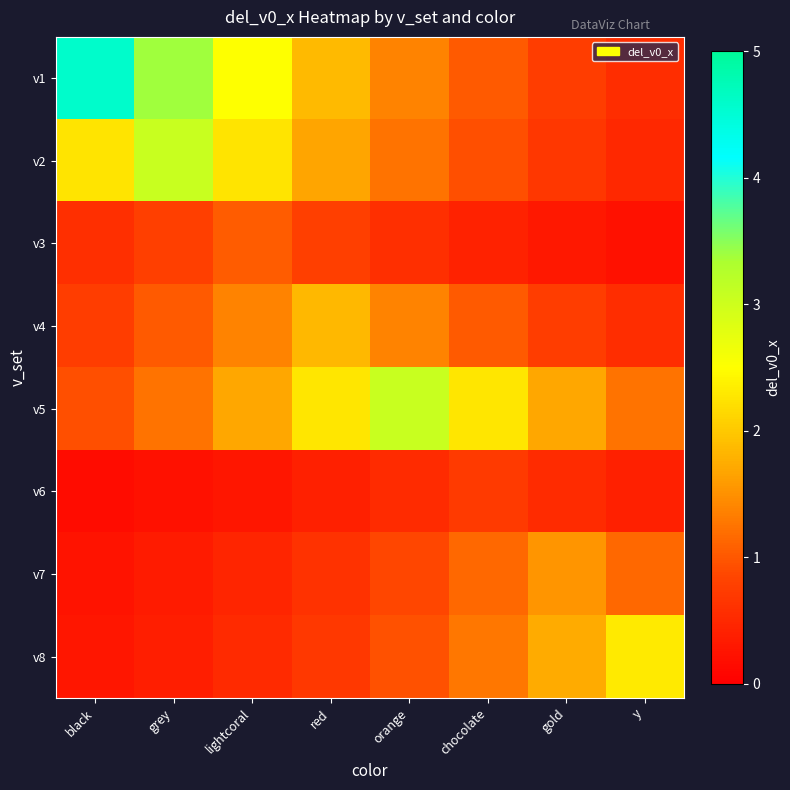

What is the total value across all series at y?

7.0